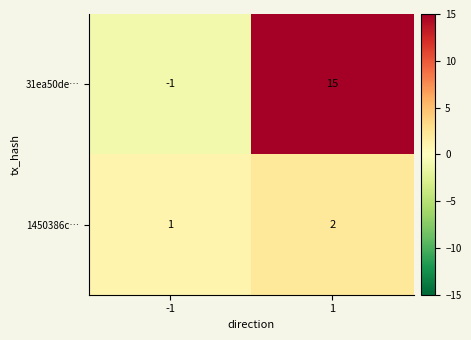

Rank the series at -1 from highest to lowest value.

1450386c…, 31ea50de…